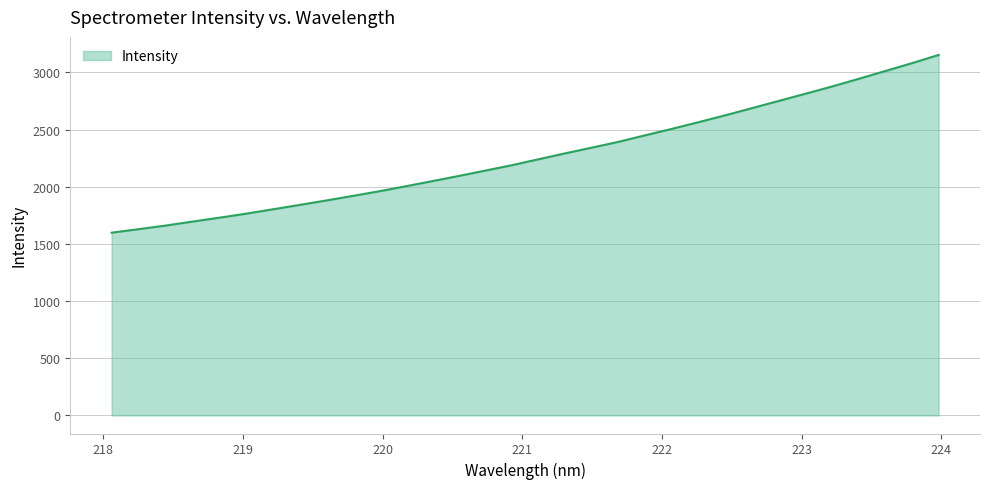

What is the maximum value shown in the chart?

3152.7